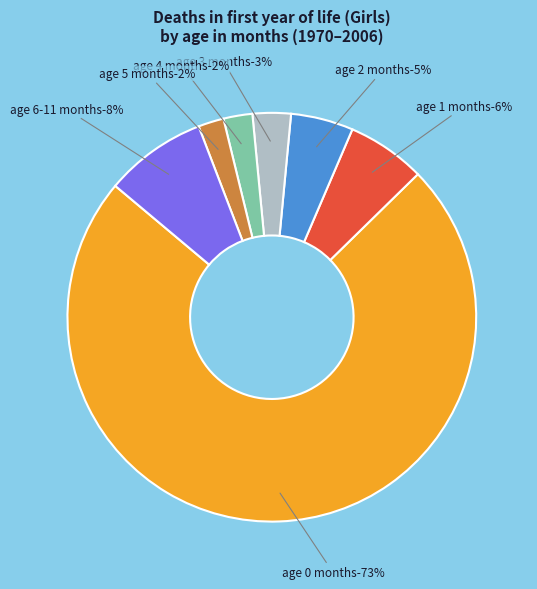

How many slices are in this pie chart?

7